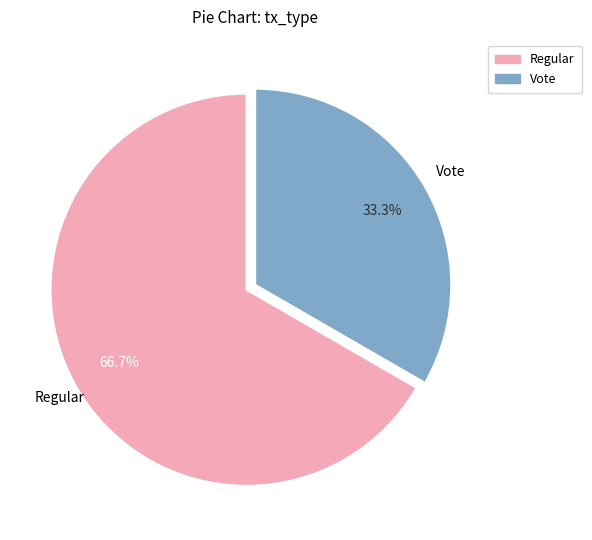

What is the ratio of the value at Regular to the value at Vote?

2.0